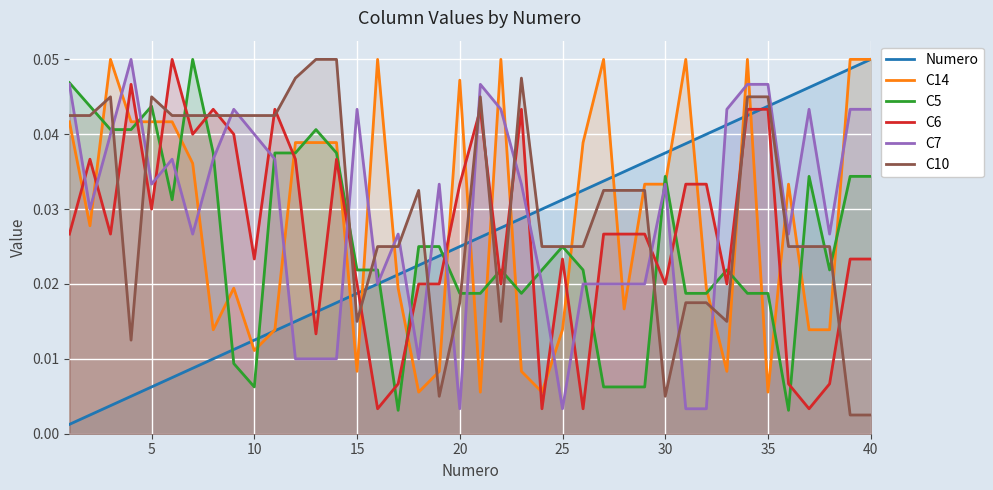

True or false: C7 and C10 cross at least once.

True